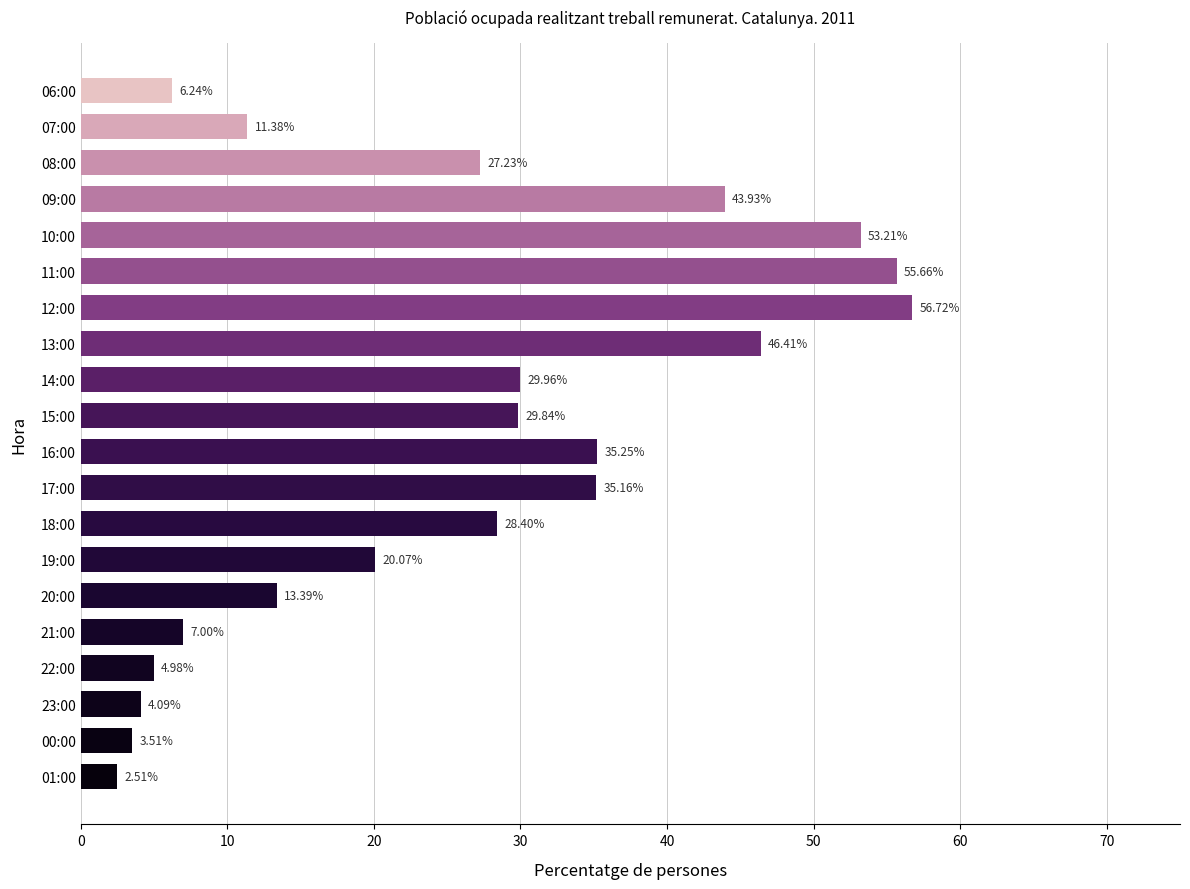

List the labels in order of value, smallest first.

01:00, 00:00, 23:00, 22:00, 06:00, 21:00, 07:00, 20:00, 19:00, 08:00, 18:00, 15:00, 14:00, 17:00, 16:00, 09:00, 13:00, 10:00, 11:00, 12:00